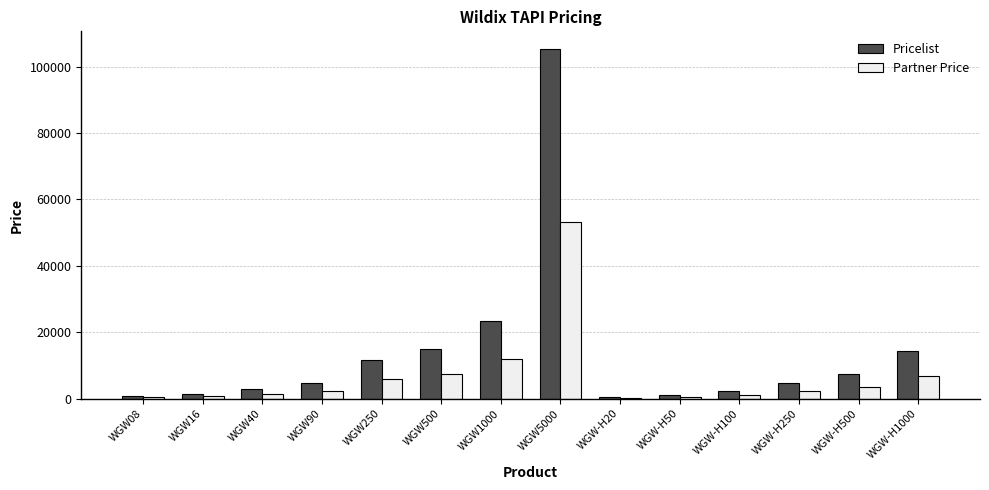

At which label is Partner Price closest to 26678?

WGW1000